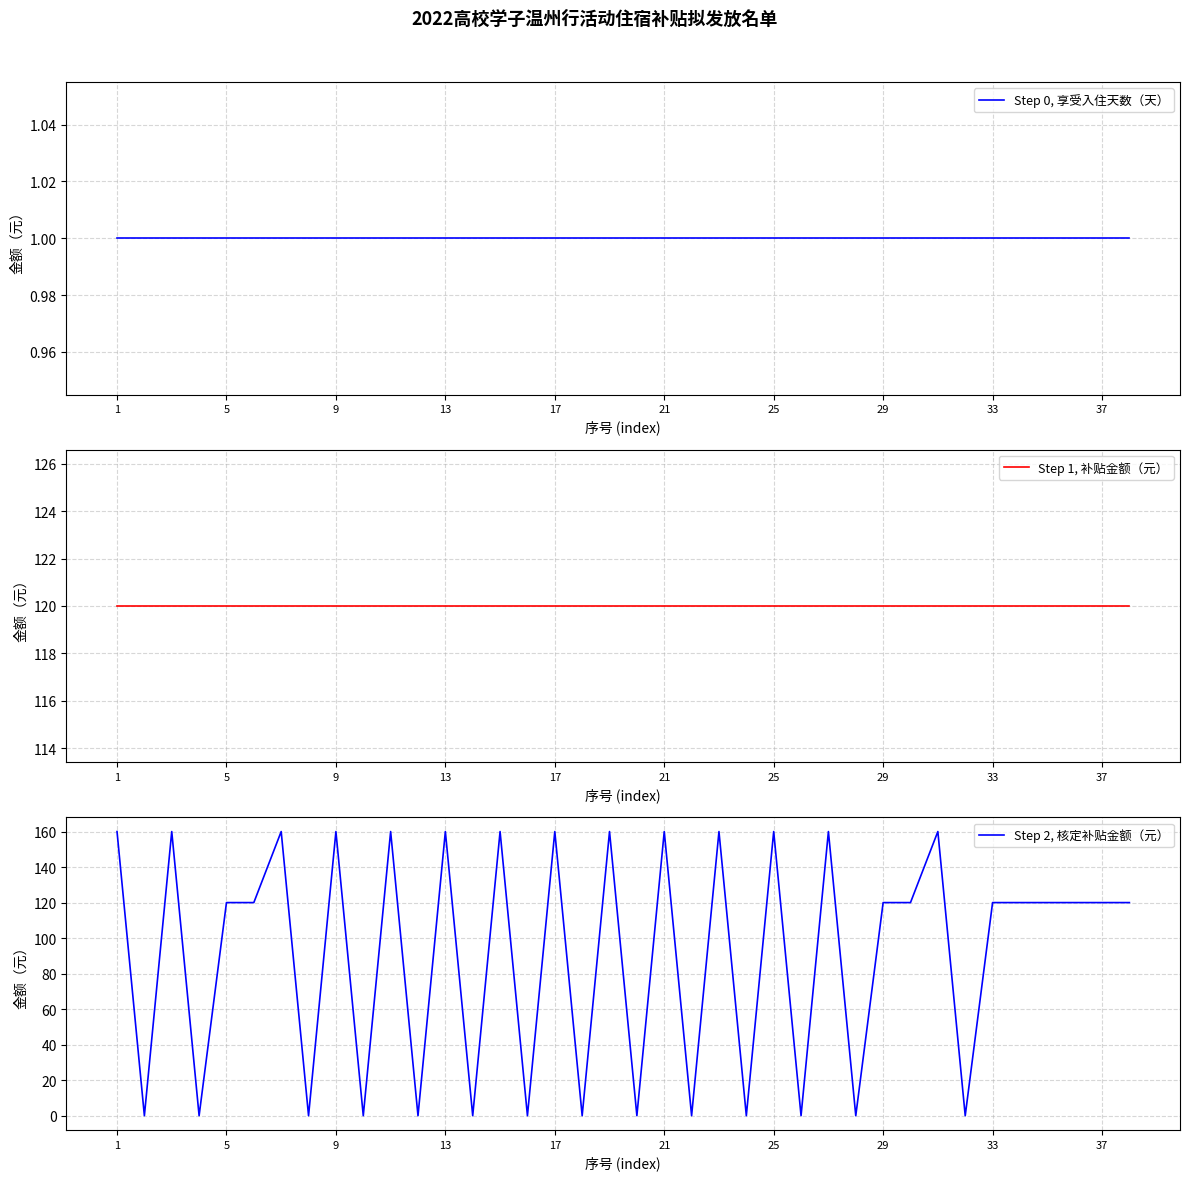

The Step 1, 补贴金额（元） series shows 120 at 5. True or false?

True